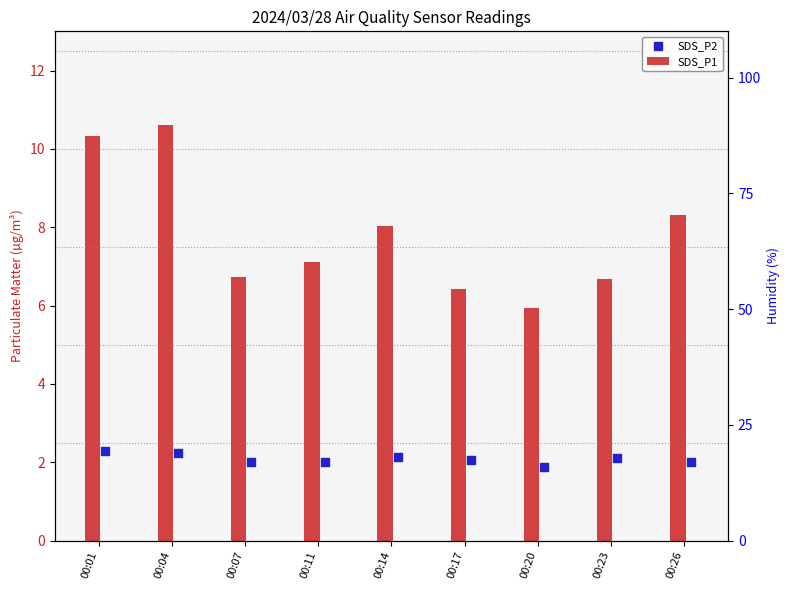

What is the total value across all series at 00:14?

10.1